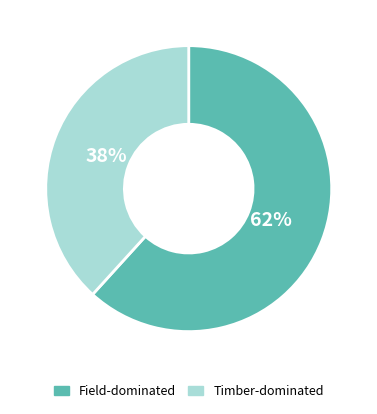

Rank the categories by value from highest to lowest.

Field-dominated, Timber-dominated